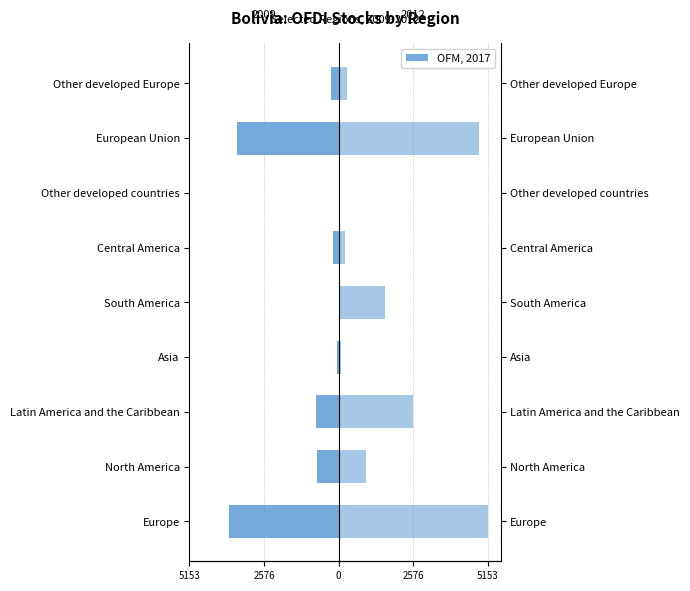

Reading left to right, transcribe all the data shown in this chart.

2012: 5153.8	961.4	2584.4	68.1	1620.0	228.1	33.1	4853.0	300.7
2009: -3780.4	-731.9	-791.0	-68.0	0.0	-192.2	0.0	-3523.0	-257.3